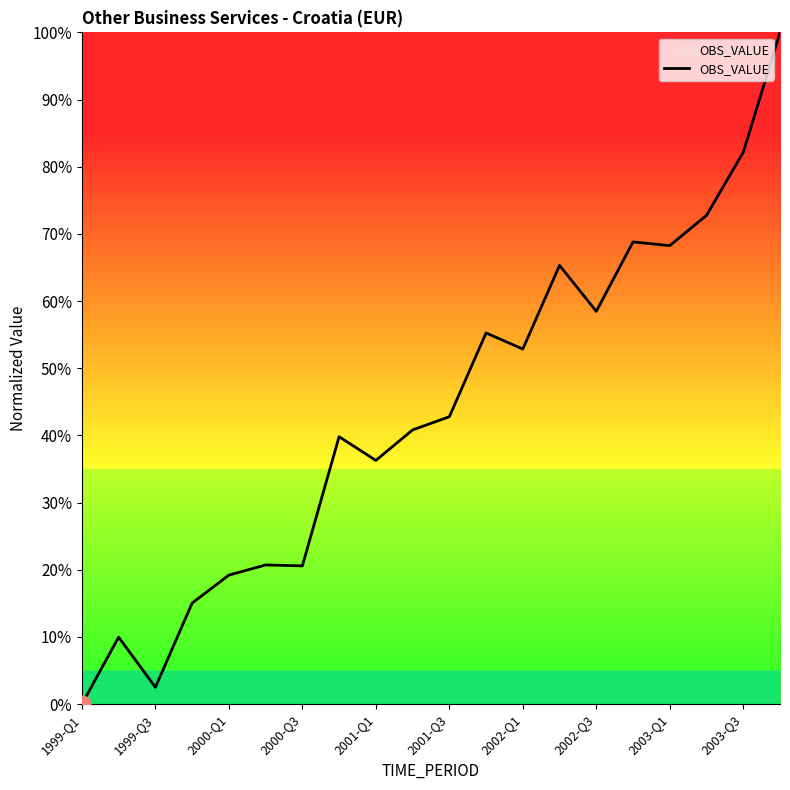

What is the greatest value displayed?

100.0